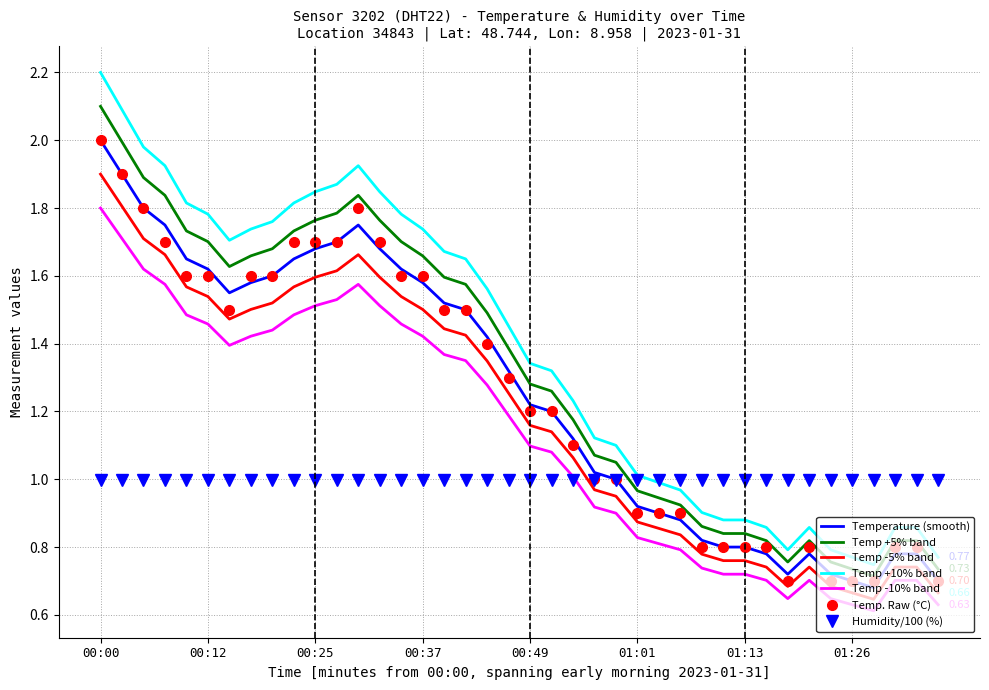

How many times do Temp -5% band and Humidity/100 (%) cross each other?

1